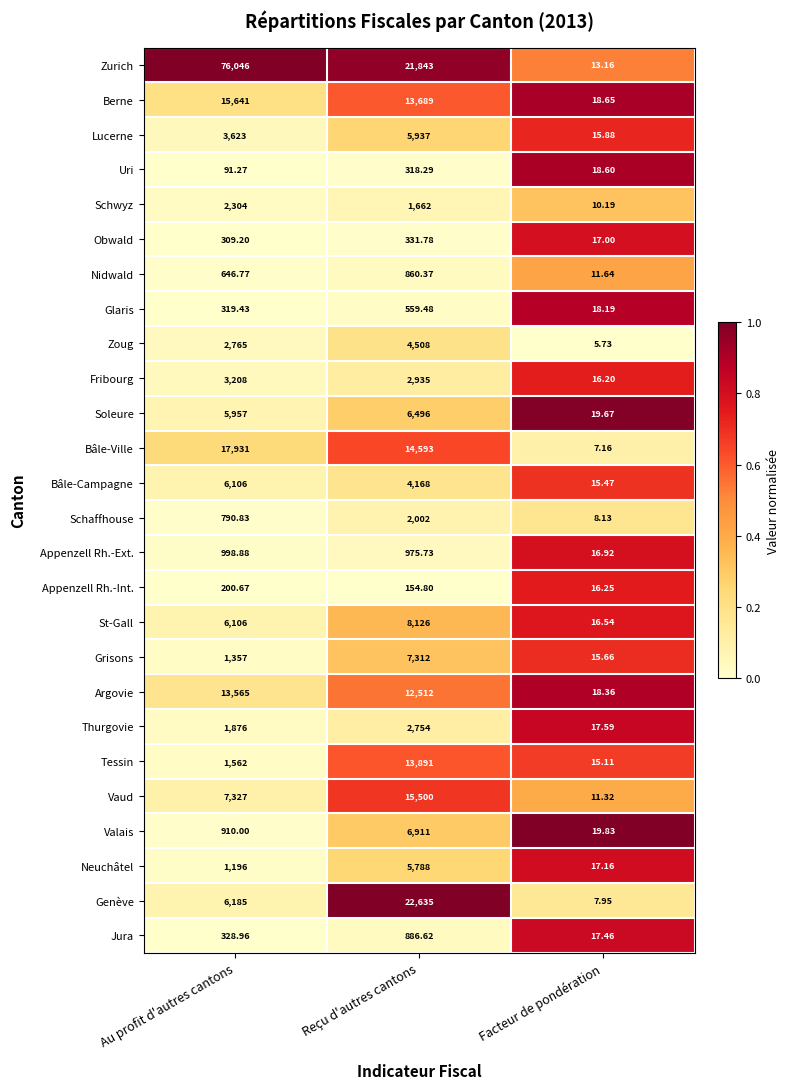

At which label does Genève reach its minimum?

Facteur de pondération